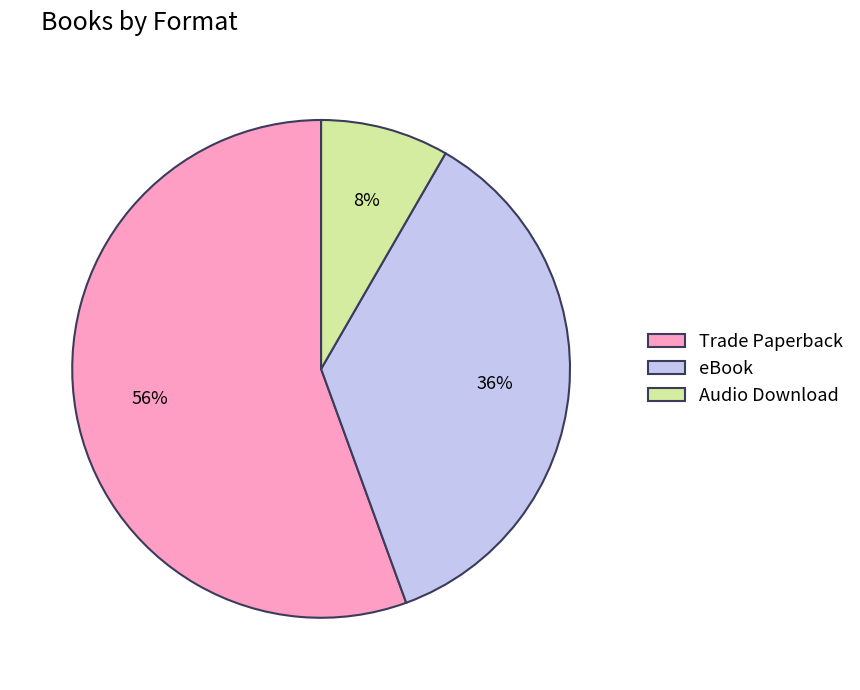

How many segments does this pie chart have?

3